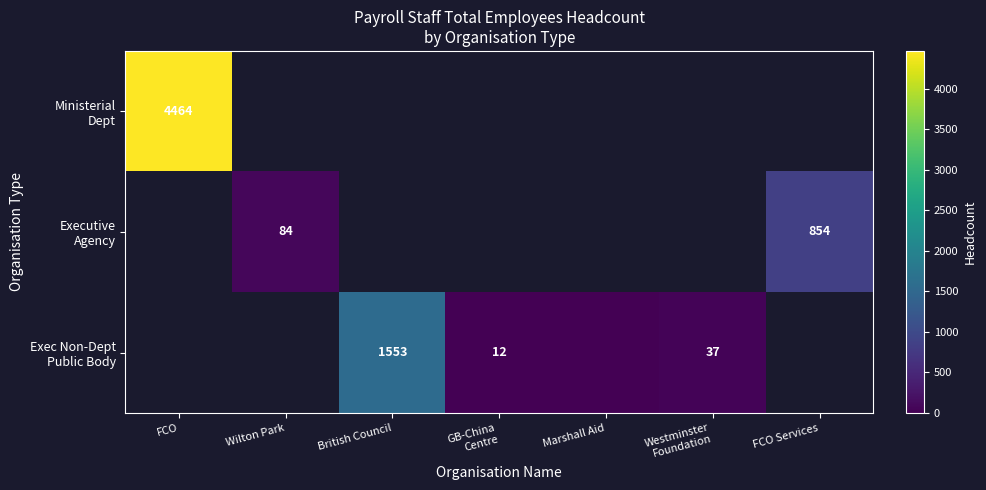

True or false: Exec Non-Dept Public Body has a value of 0.0 at Marshall Aid.

True